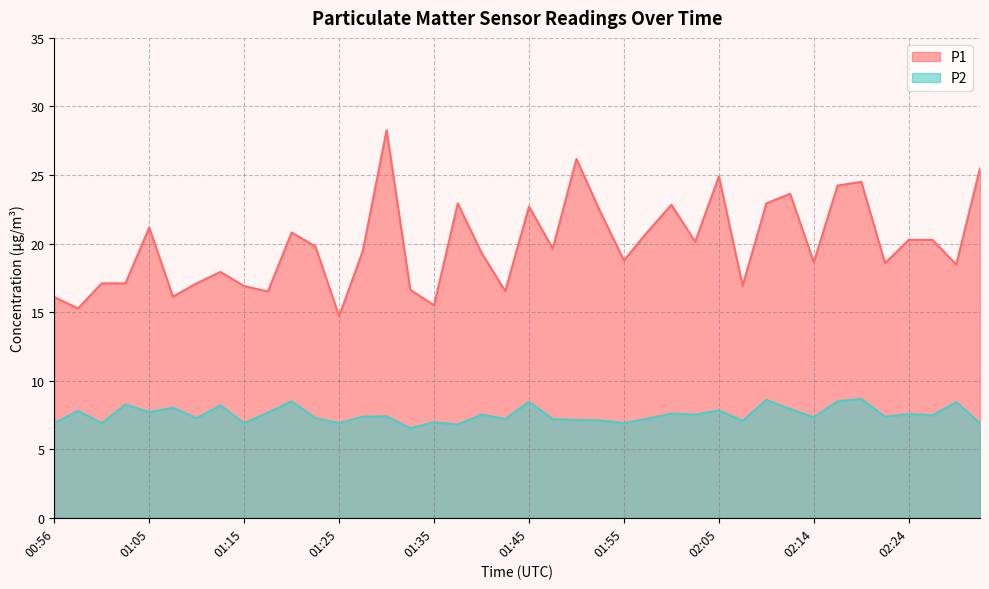

True or false: P2 and P1 cross at least once.

False